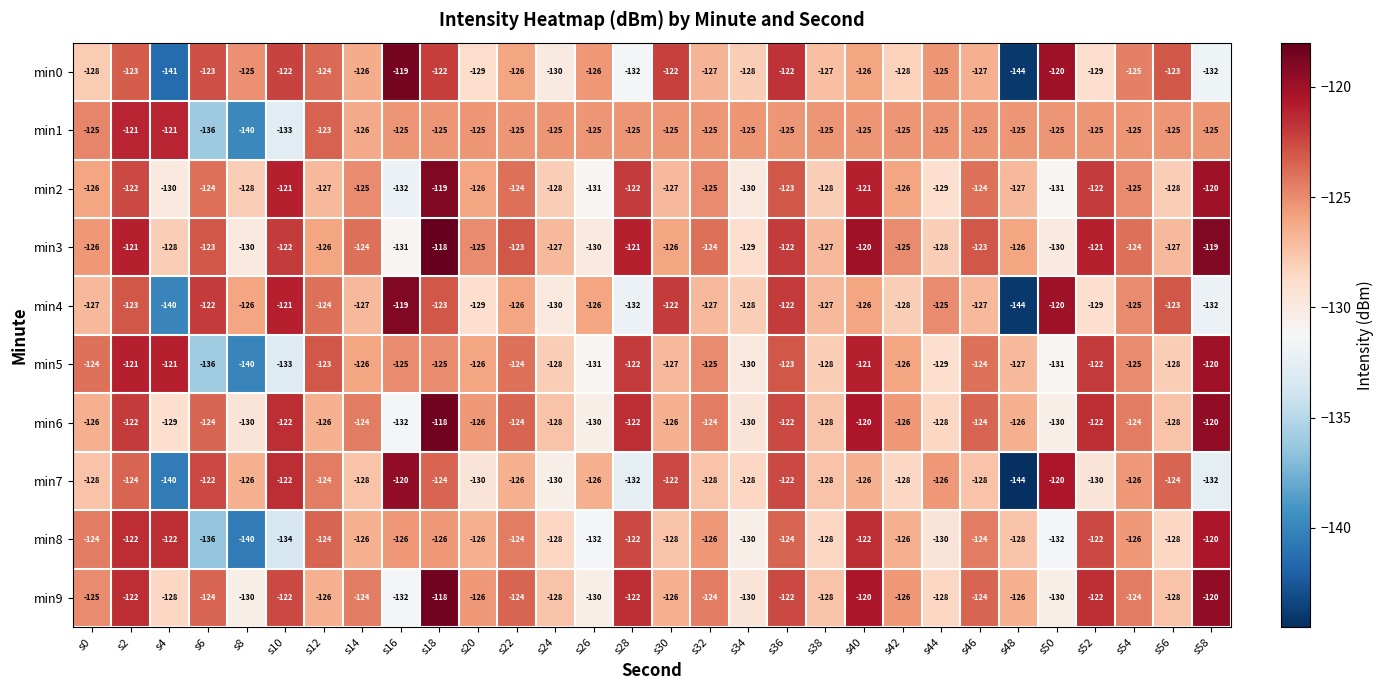

At which label does min9 first exceed -125?

s2